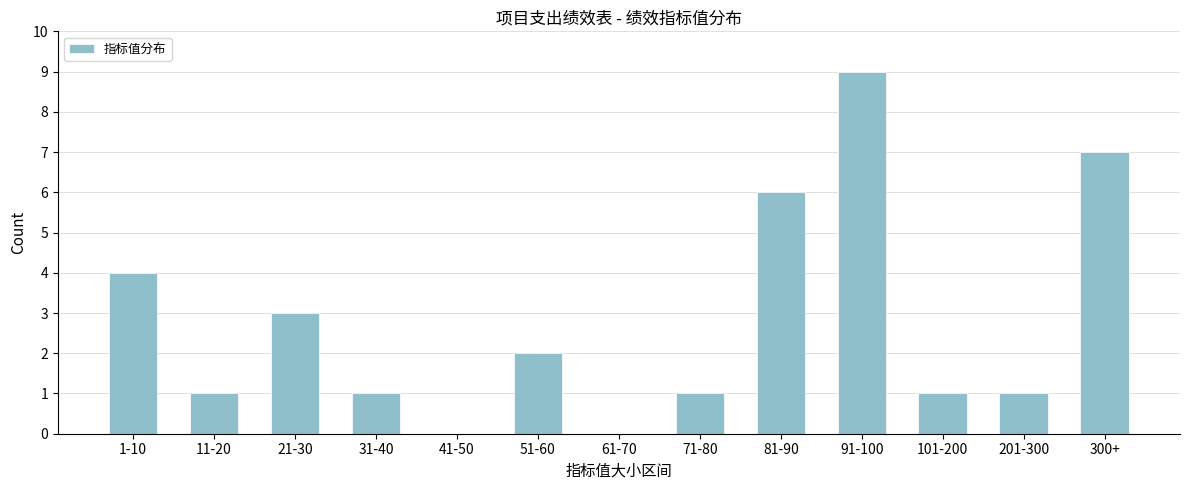

Reading right to left, transcribe all the data shown in this chart.

300+=7	201-300=1	101-200=1	91-100=9	81-90=6	71-80=1	61-70=0	51-60=2	41-50=0	31-40=1	21-30=3	11-20=1	1-10=4